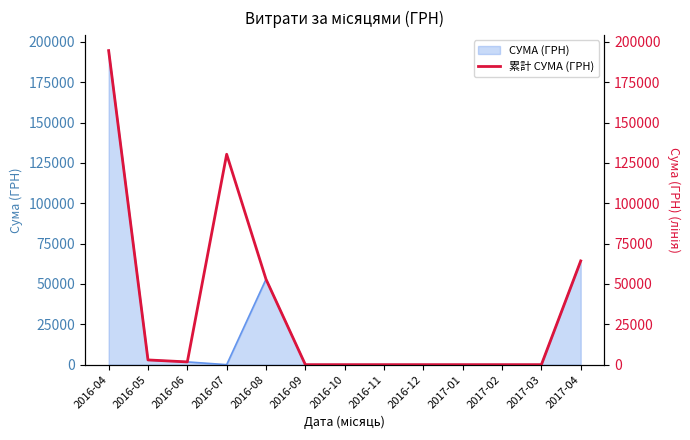

What is the sum of all values?

446848.2